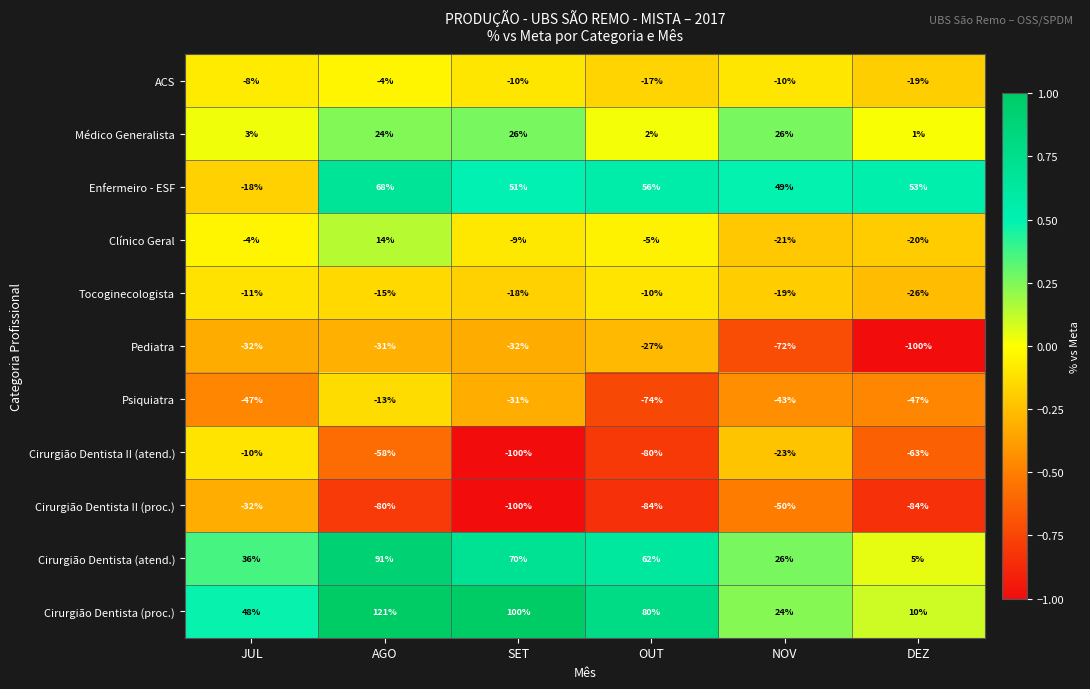

At which label does Psiquiatra first exceed -43?

AGO